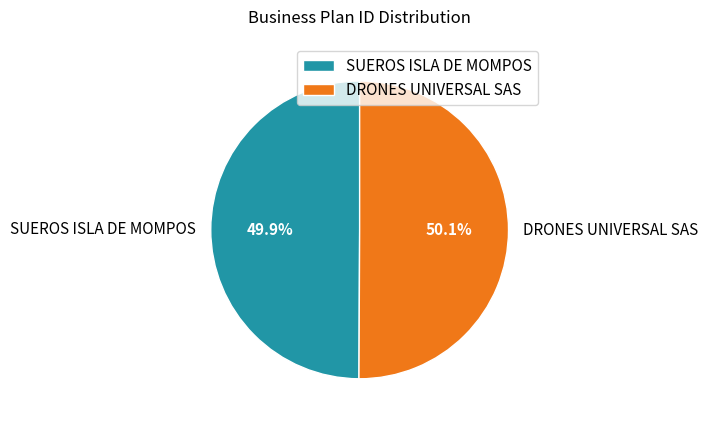

The DRONES UNIVERSAL SAS slice represents 37% of the pie. True or false?

False